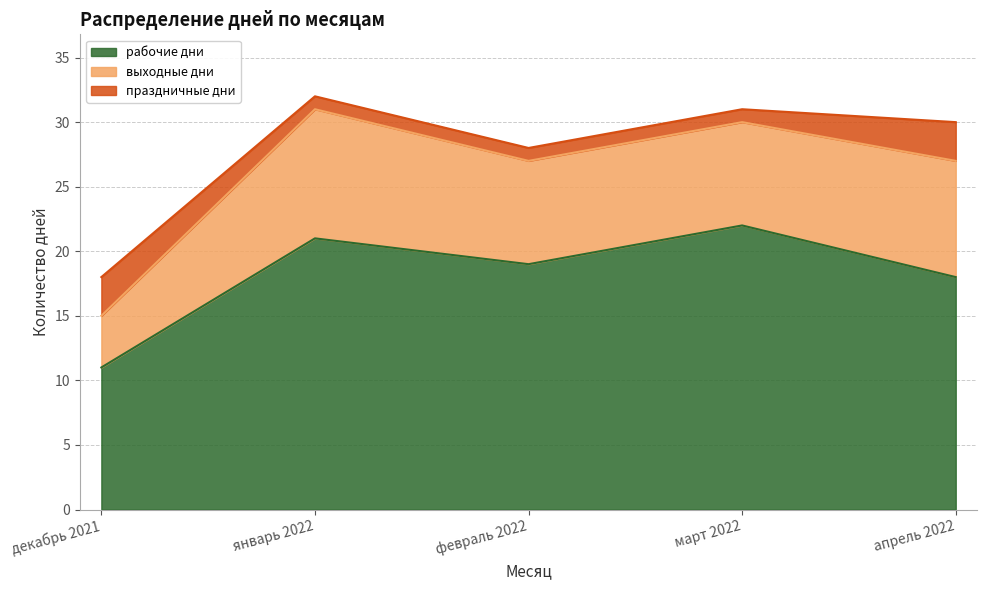

Read the праздничные дни value at декабрь 2021.

3